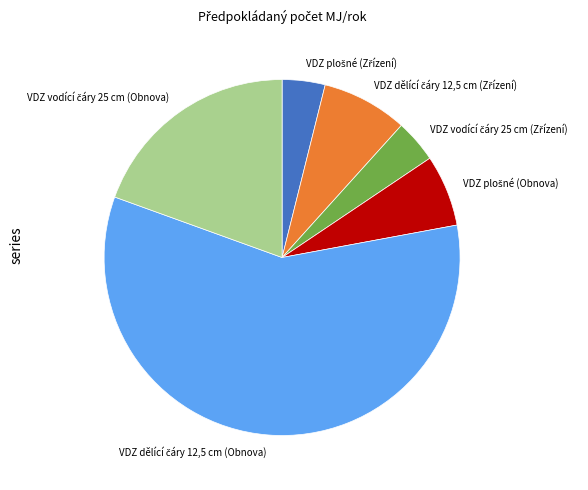

Does any single category account for the majority?

Yes